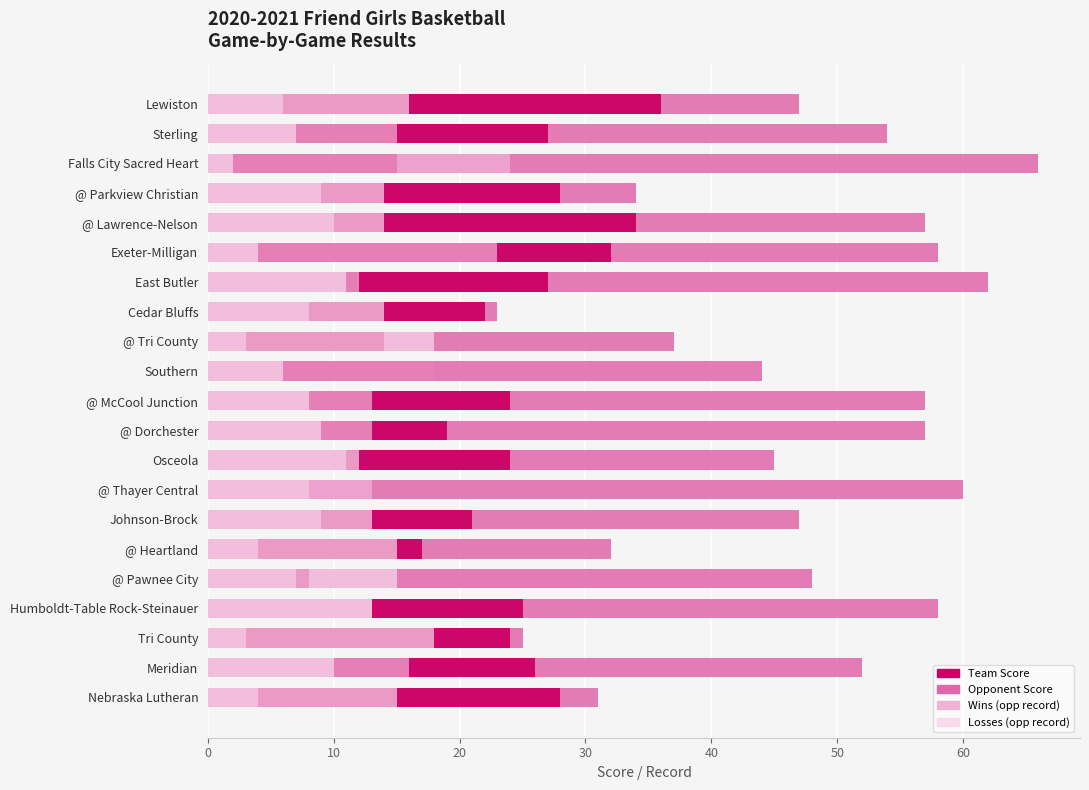

Between @ Lawrence-Nelson and @ Heartland, which is larger?

@ Lawrence-Nelson